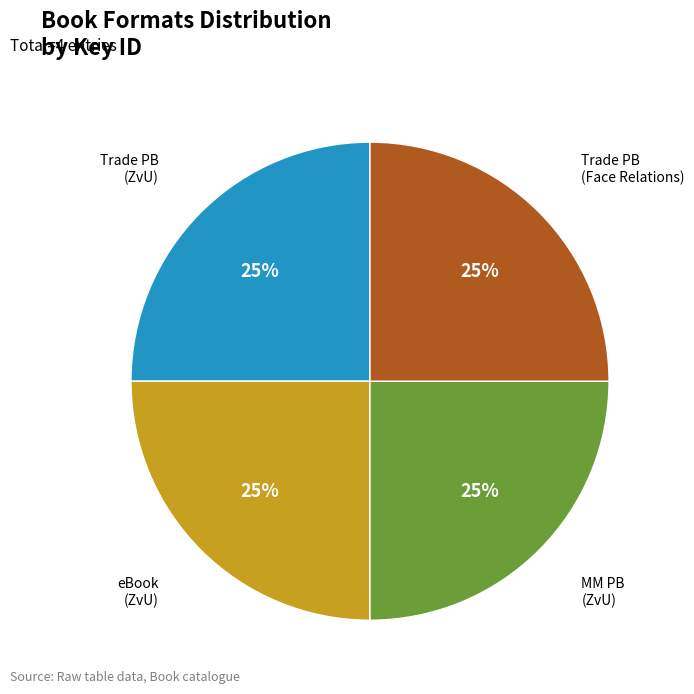

To the nearest percent, what is the average slice percentage?

25%